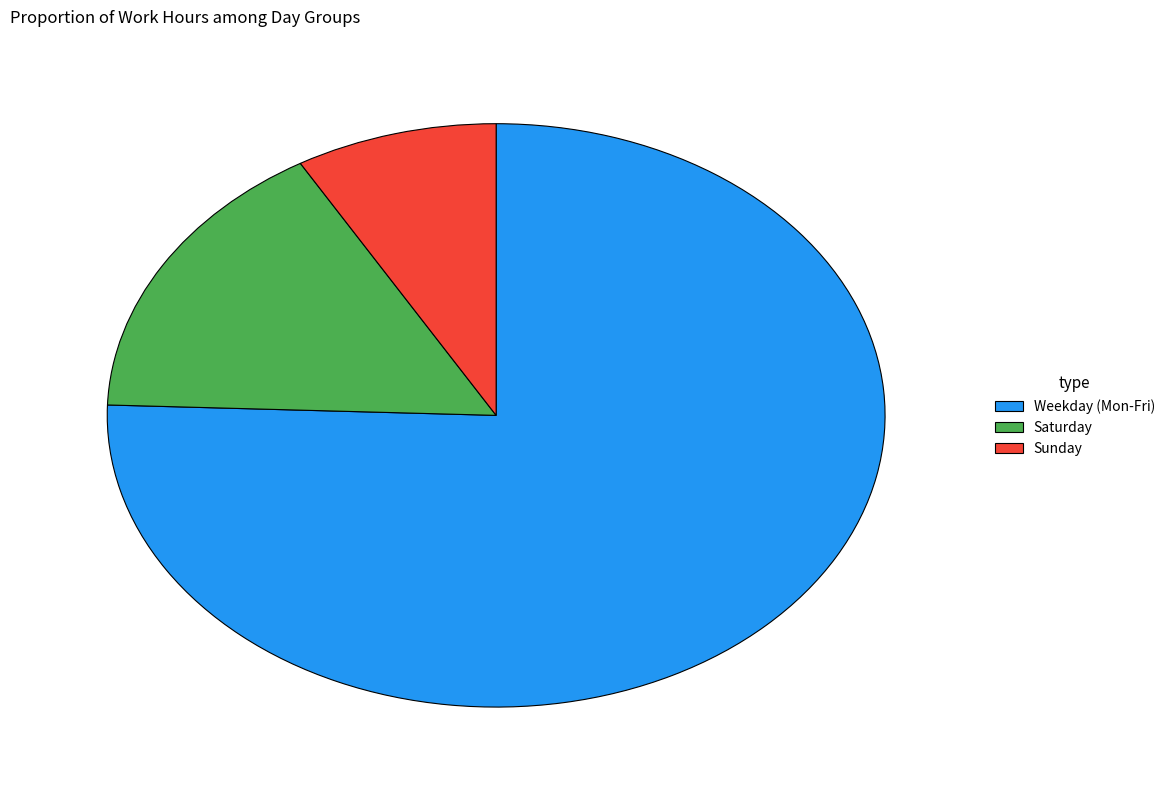

Rank the categories by value from lowest to highest.

Sunday, Saturday, Weekday (Mon-Fri)